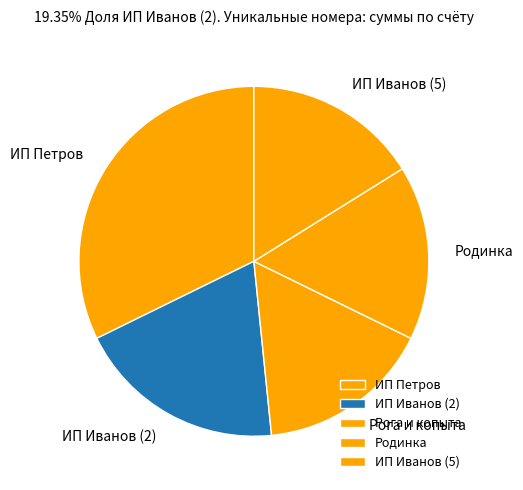

Does any single category account for the majority?

No